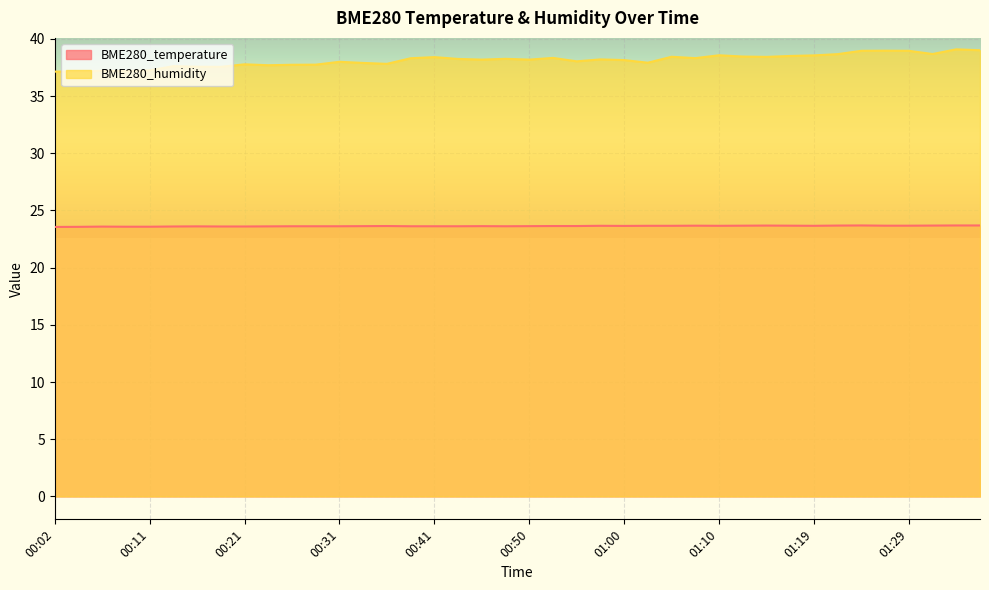

True or false: BME280_humidity has a value of 13.6 at 00:31.

False